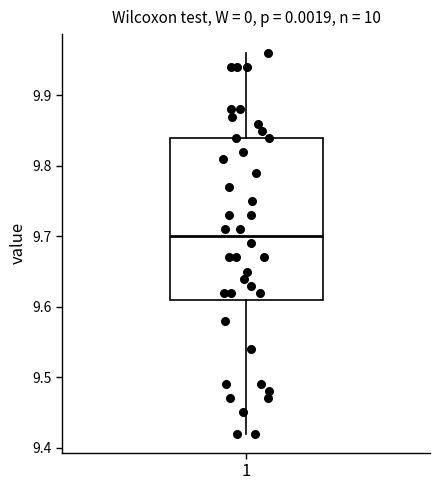

Where is the lower edge of the box at x = 1 on the y-axis? The values are not printed on the chart, so give them approximately, as read against the axis.

9.61